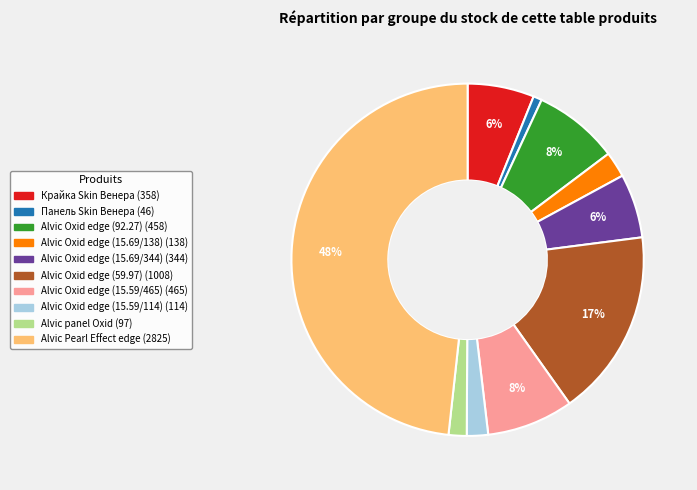

To the nearest percent, what is the difference between the Alvic Oxid edge (15.59/114) and Крайка Skin Венера slice percentages?

4%